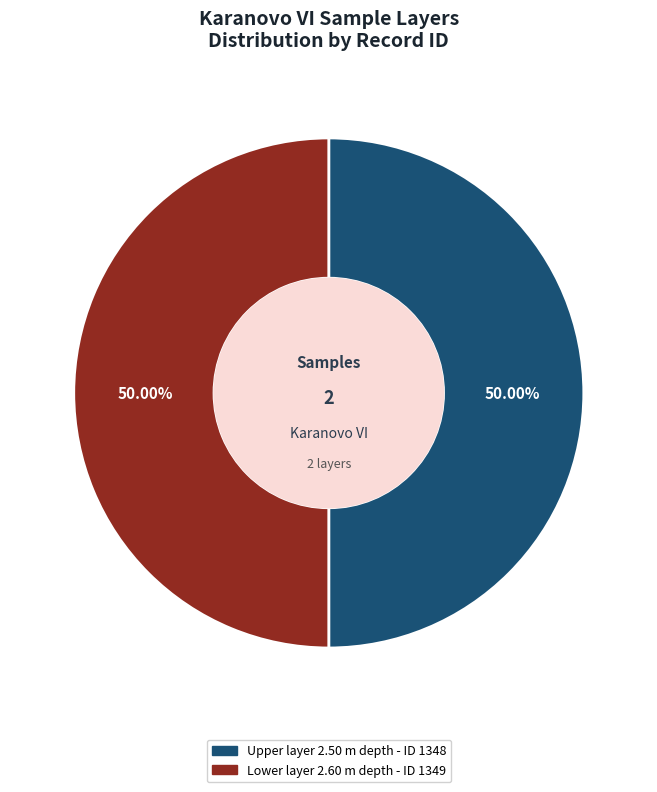

How many segments does this pie chart have?

2